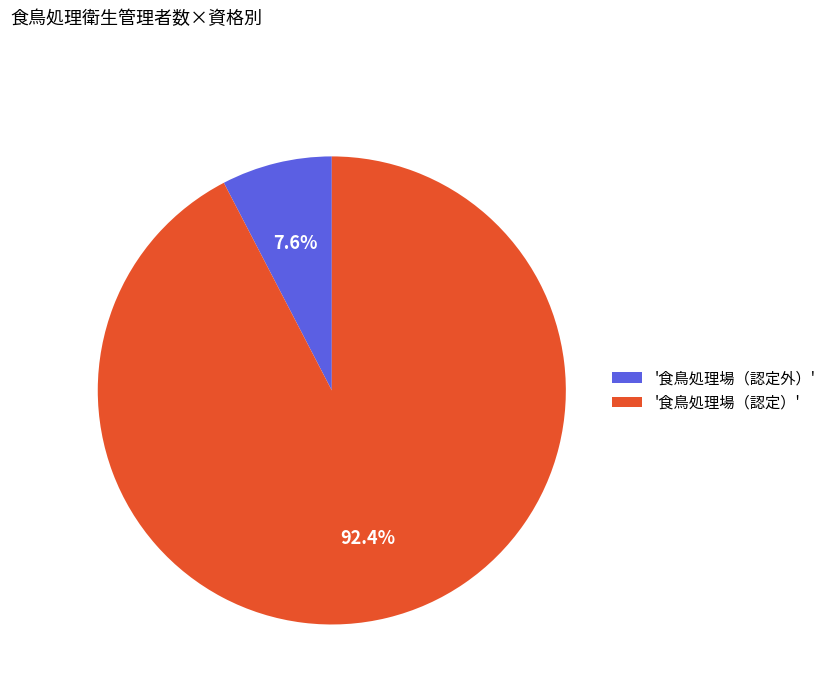

Combined, what portion of the pie is '食鳥処理場（認定外）' and '食鳥処理場（認定）'?

100.0%